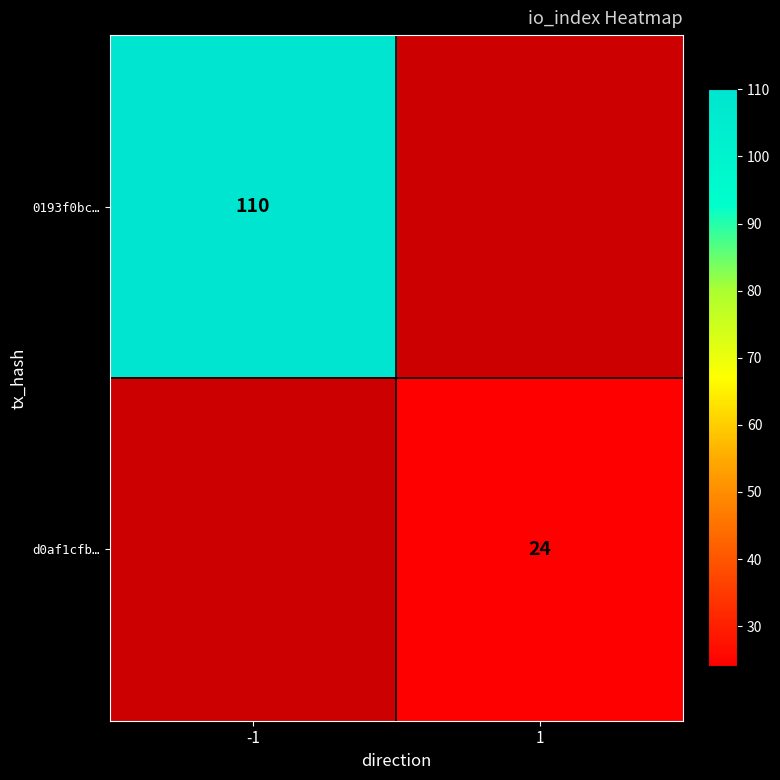

True or false: d0af1cfb… has a value of 24 at 1.

True